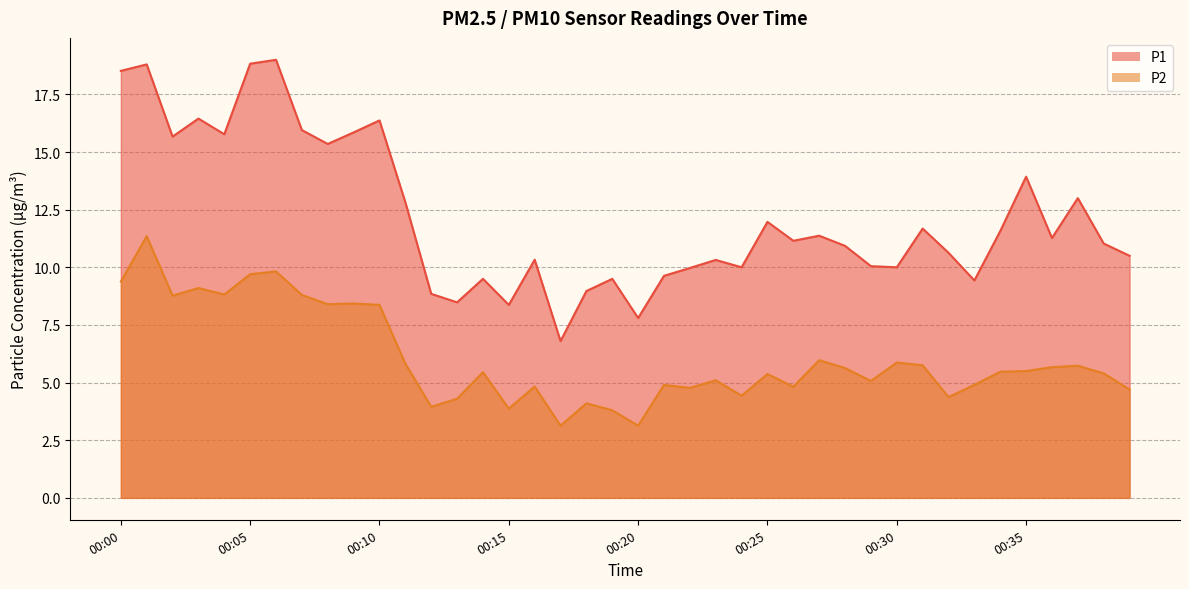

What is the sum of the P2 values at 00:36 and 00:01?

17.0